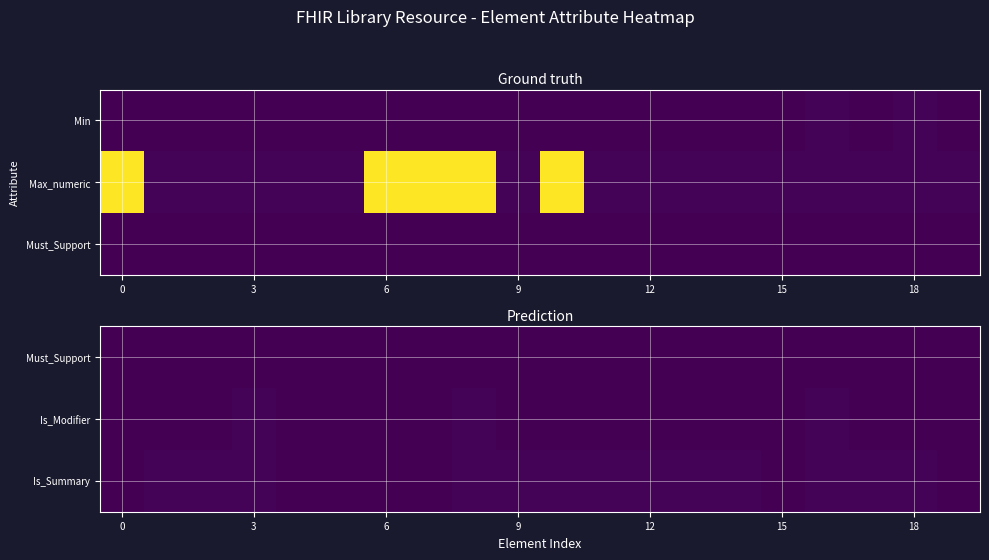

What is the difference between the second highest and minimum values in the Is_Modifier series?

1